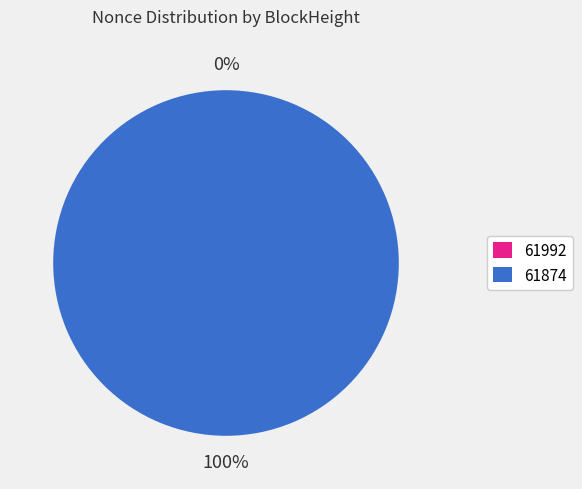

How many slices are in this pie chart?

2